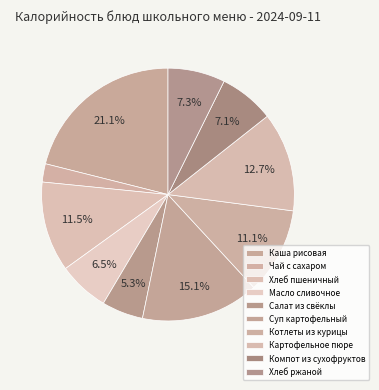

How many segments does this pie chart have?

10